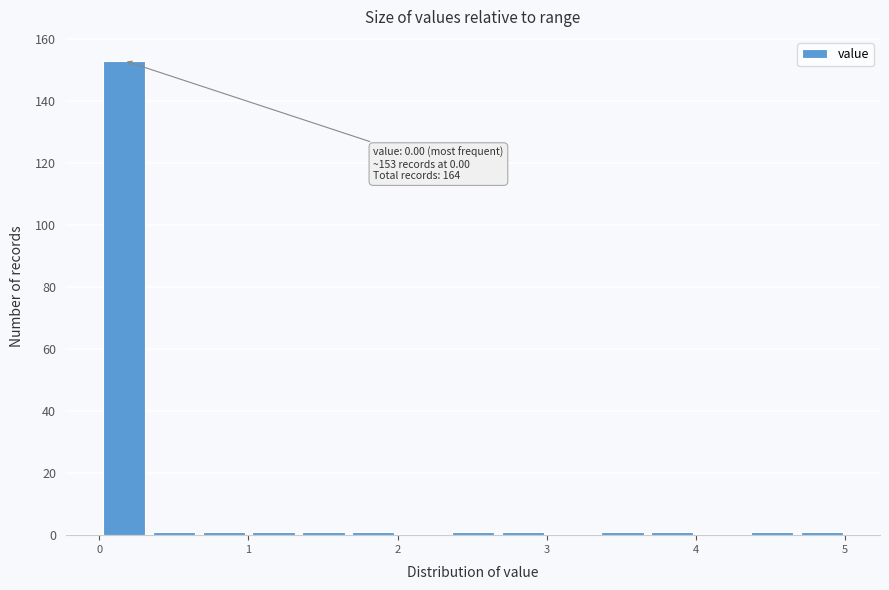

Around what value on the x-axis is the tallest bar? Give the approximate position of its centre, as read against the axis.

0.2